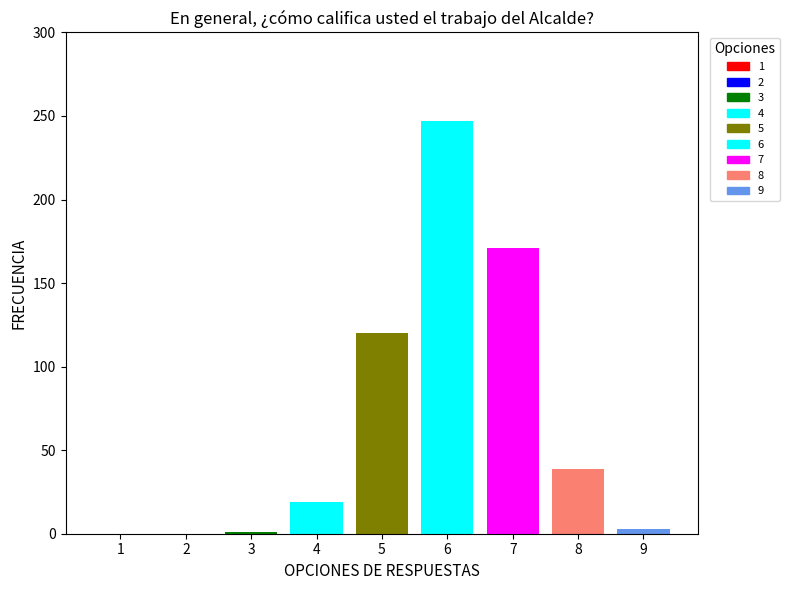

What is the maximum value shown in the chart?

247